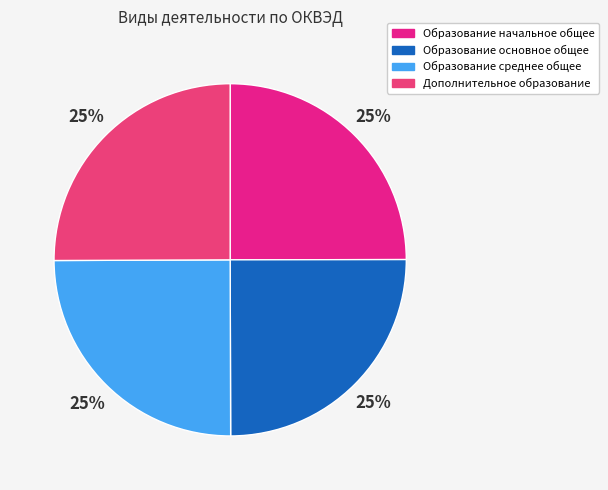

Does Образование среднее общее account for over 50% of the chart?

No